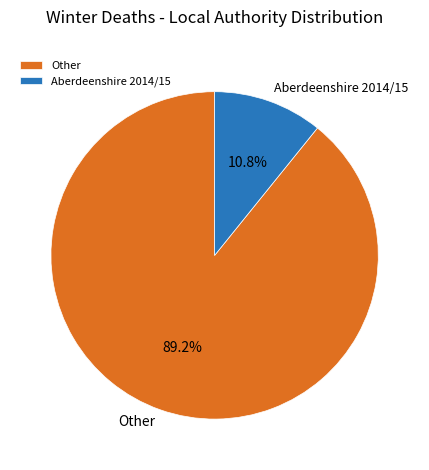

What is the ratio of the value at Other to the value at Aberdeenshire 2014/15?

8.3